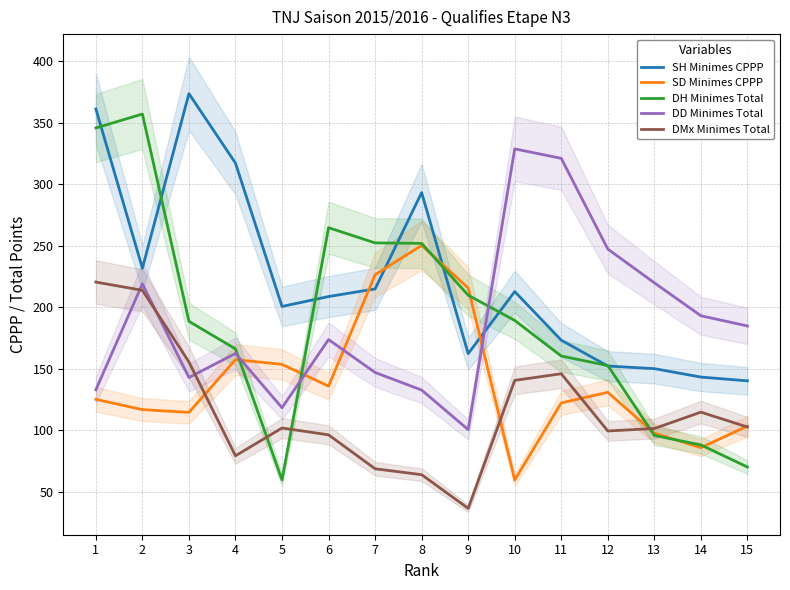

Is the value of DD Minimes Total at 1 greater than the value of DMx Minimes Total at 14?

Yes